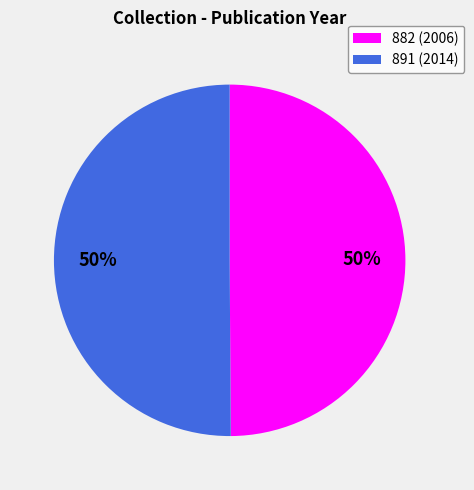

How many segments does this pie chart have?

2